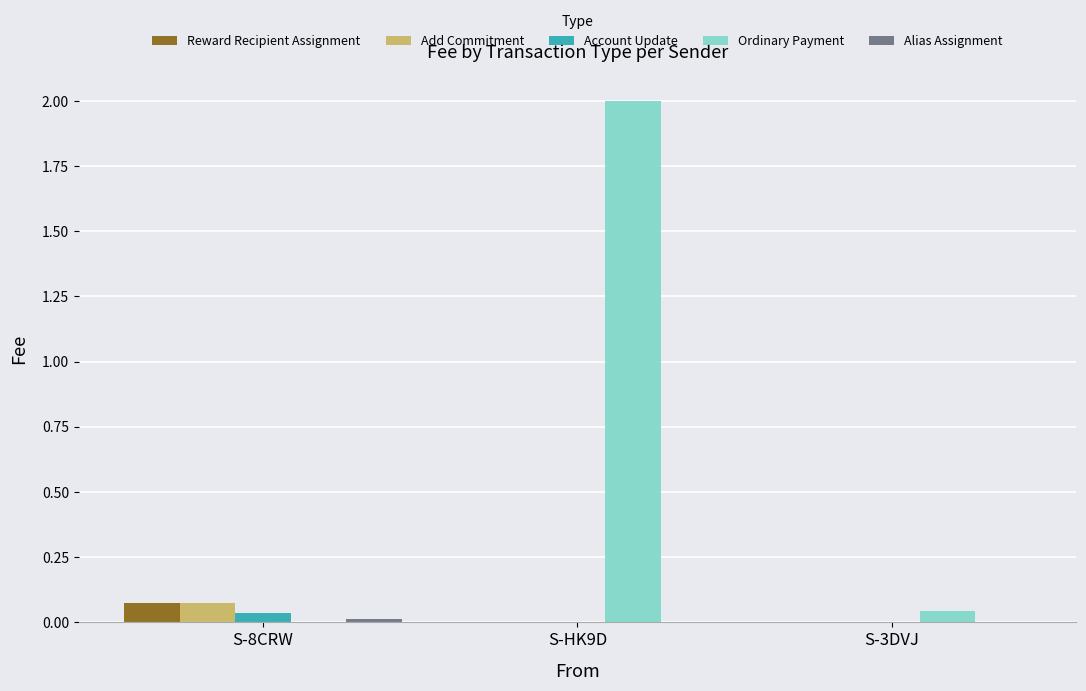

Which series changed the most between S-8CRW and S-HK9D?

Ordinary Payment